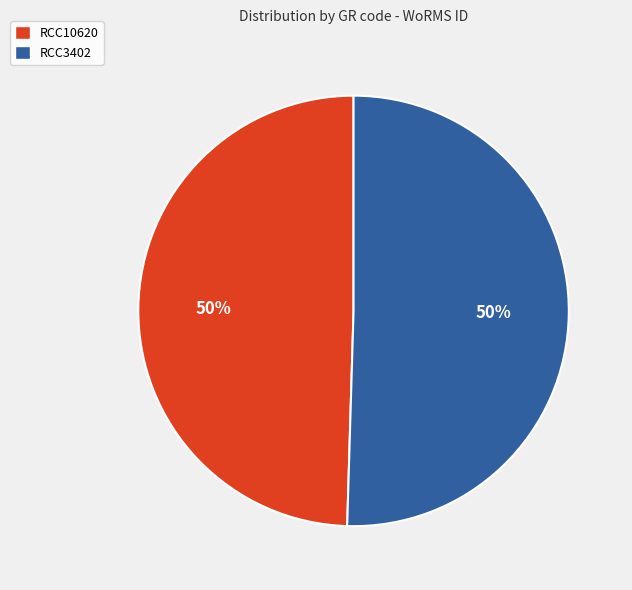

What percentage is the RCC10620 slice, to the nearest percent?

50%